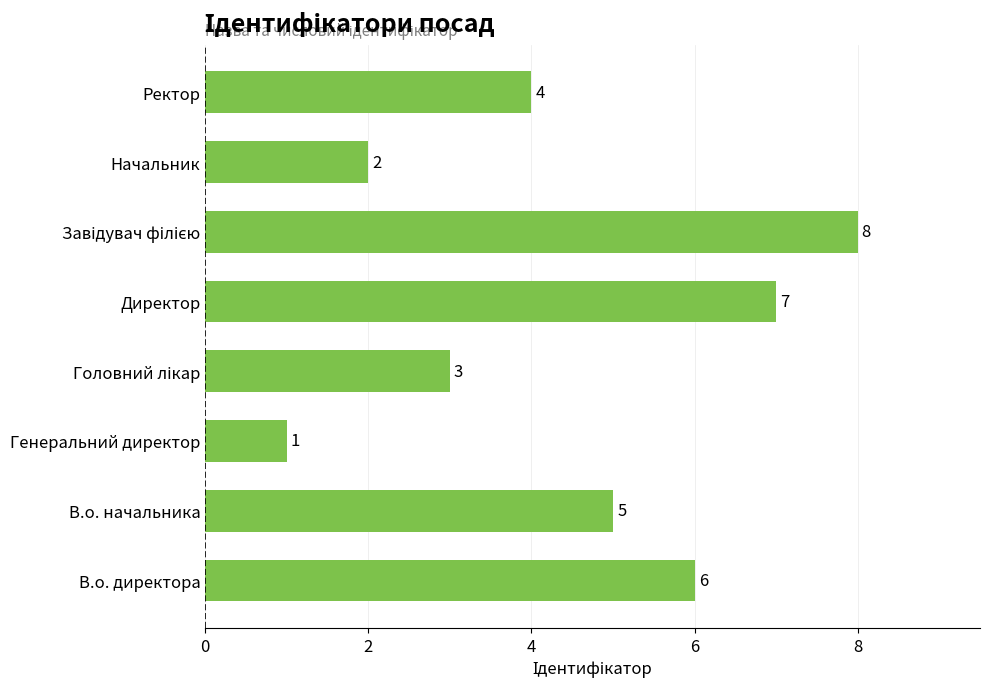

Are the bars horizontal?

Yes